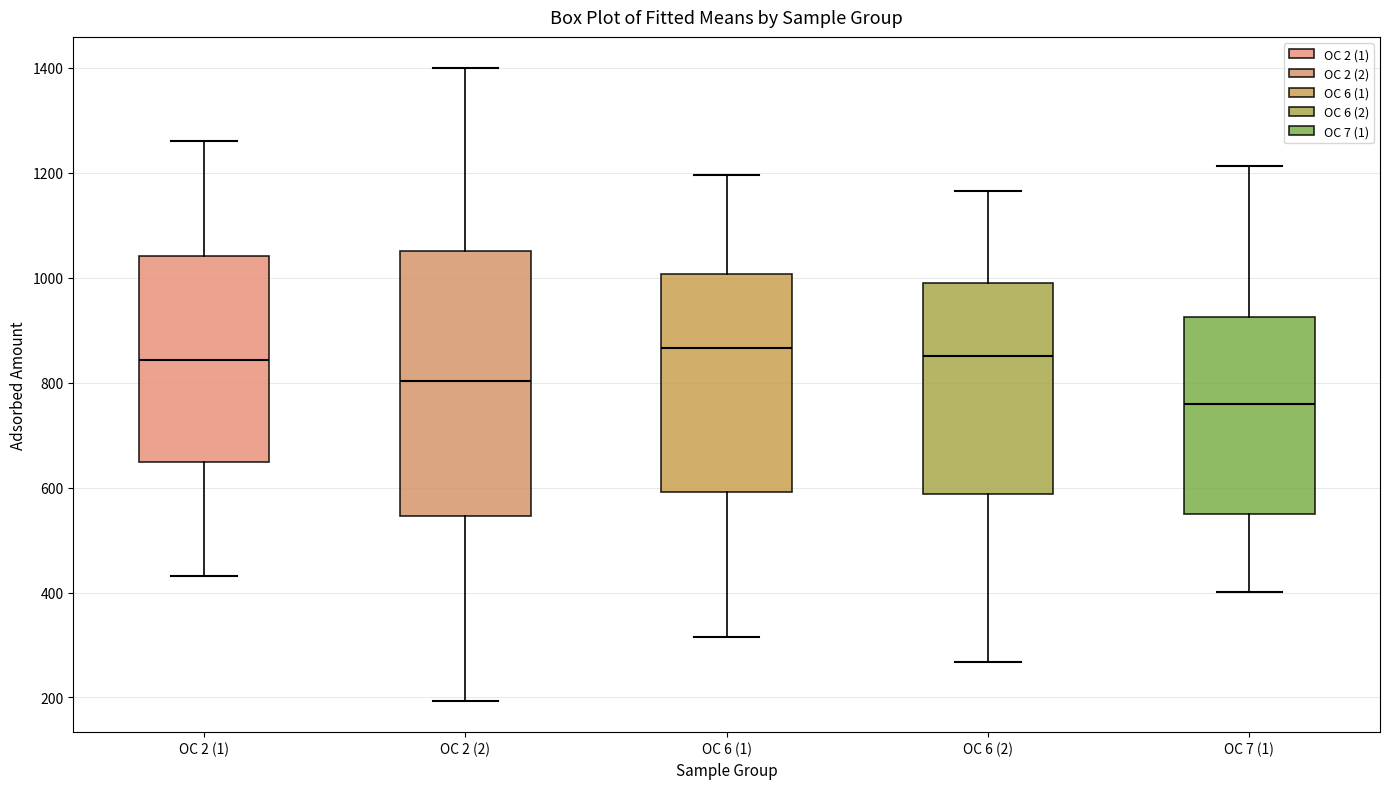

Where does the median line of the box for OC 7 (1) sit on the y-axis? The values are not printed on the chart, so give them approximately, as read against the axis.

760